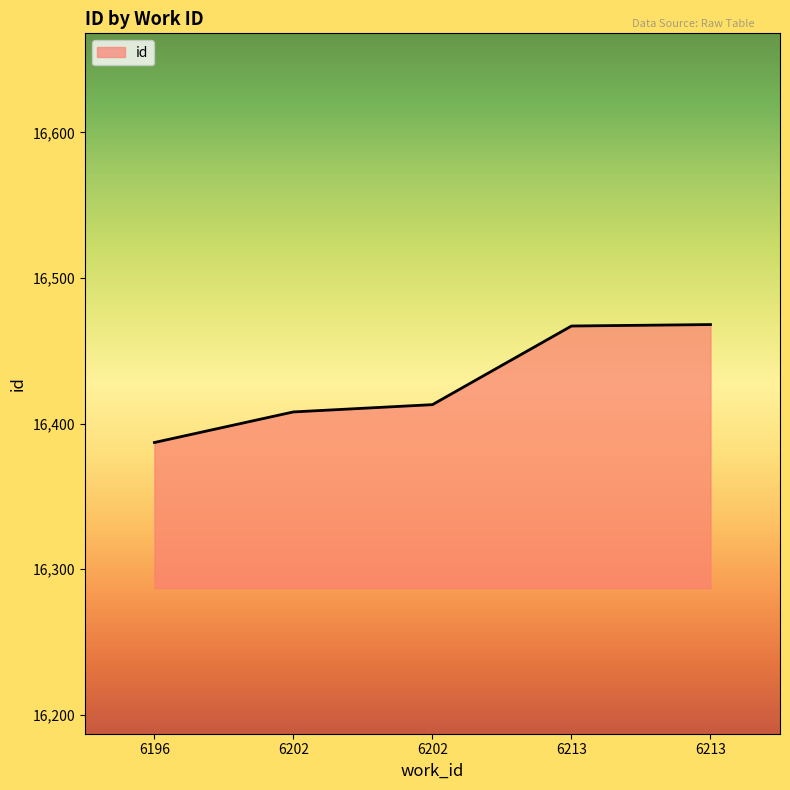

Rank the categories by value from highest to lowest.

6213, 6213, 6202, 6202, 6196